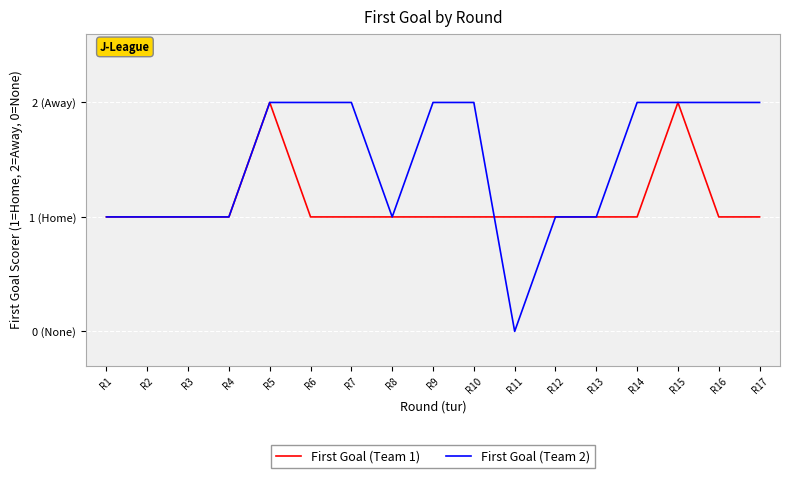

Rank the categories by First Goal (Team 2) value from lowest to highest.

R11, R1, R2, R3, R4, R8, R12, R13, R5, R6, R7, R9, R10, R14, R15, R16, R17